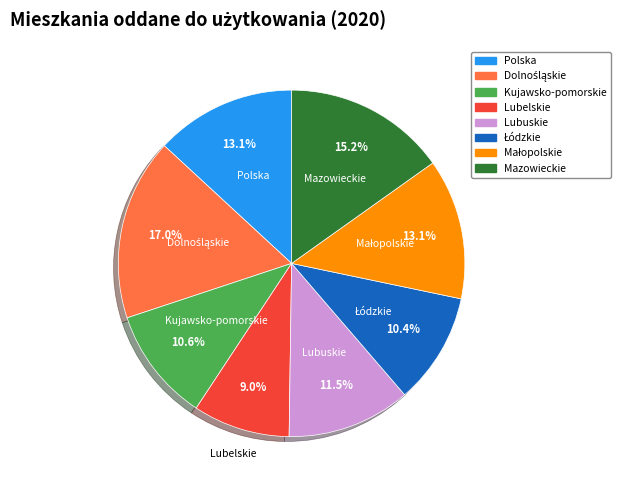

How many segments does this pie chart have?

8